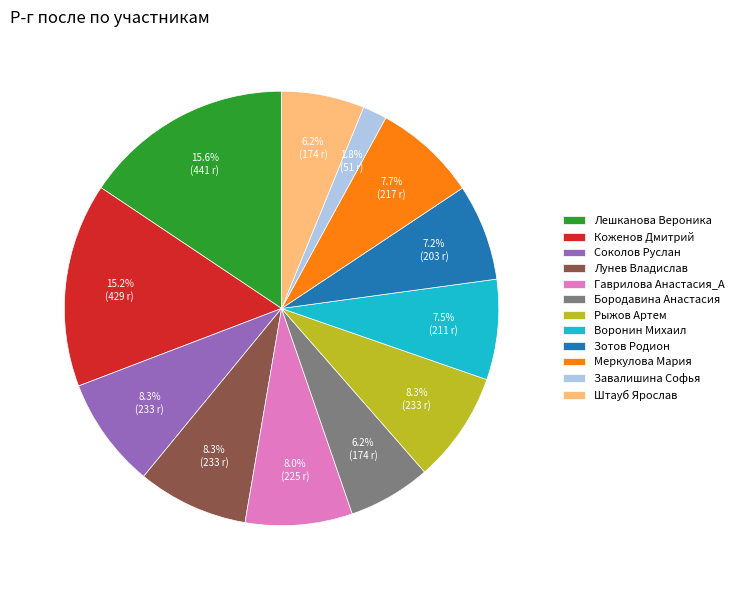

Combined, do Завалишина Софья and Гаврилова Анастасия_А account for over 50%?

No